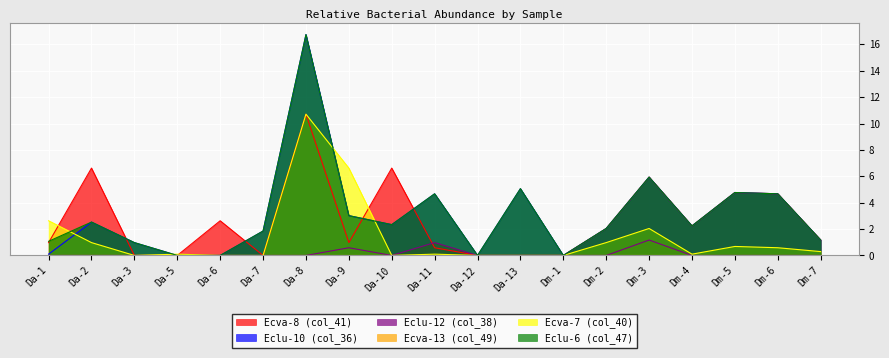

What is the difference between the second highest and second lowest values in the Eclu-10 (col_36) series?

5.9